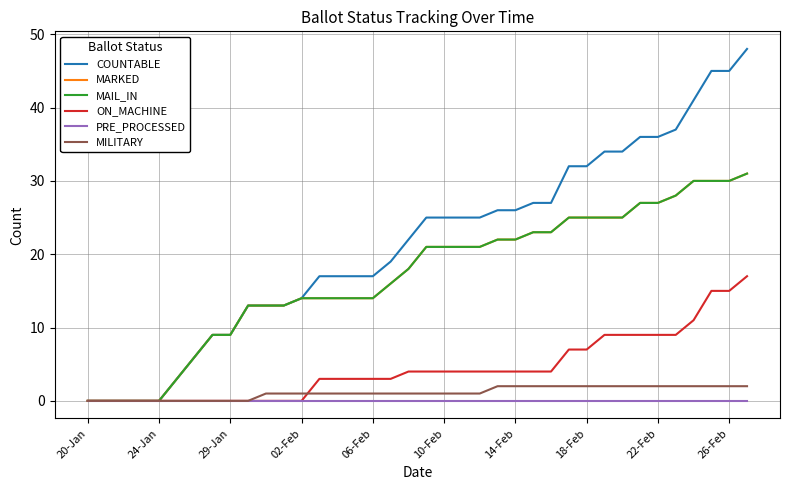

Does the chart have visible grid lines?

Yes